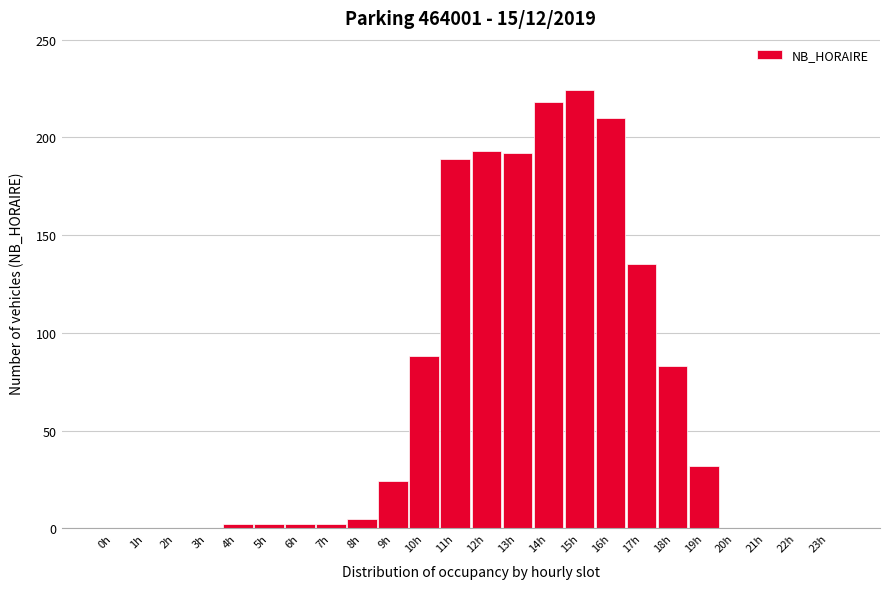

What is the sum of all values?

1601